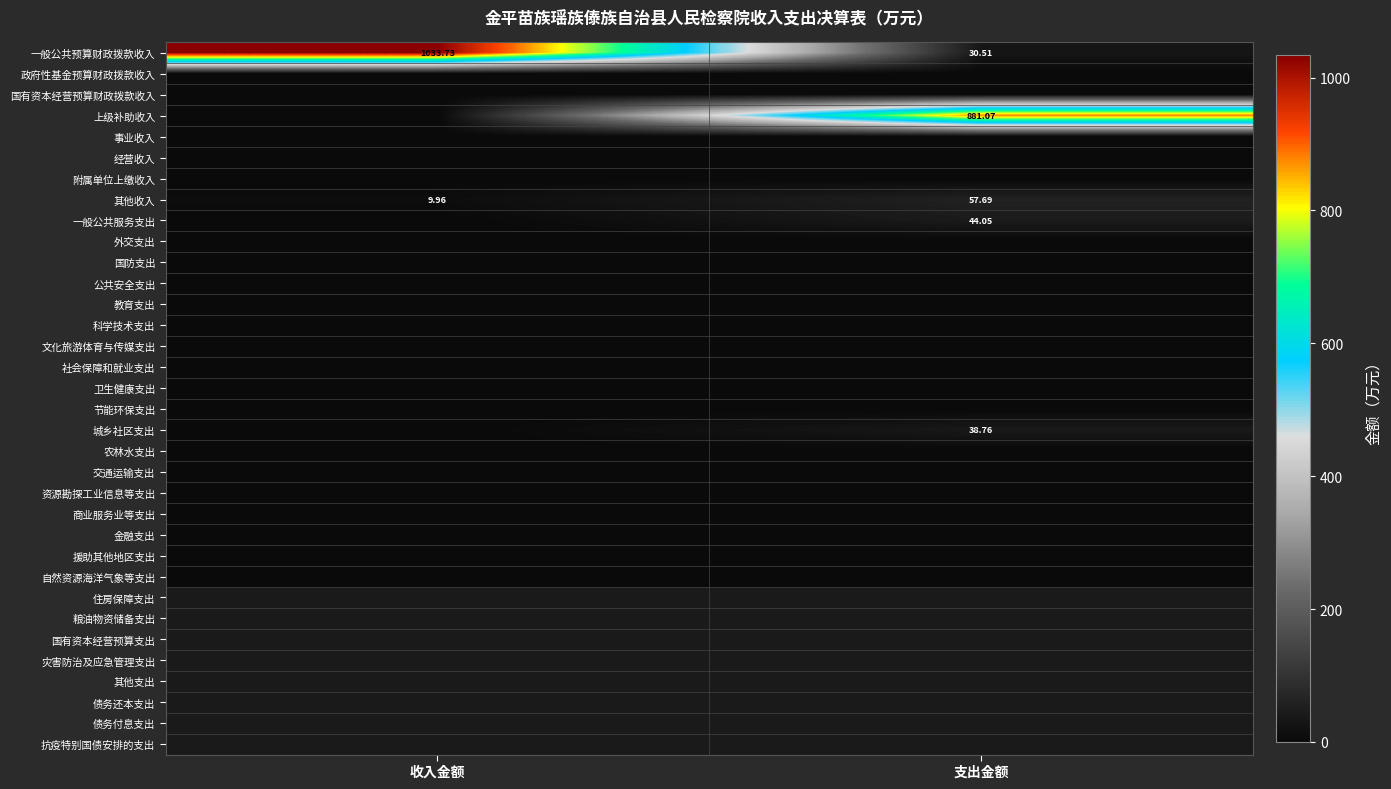

Where does the 一般公共预算财政拨款收入 series first go above 1033?

收入金额